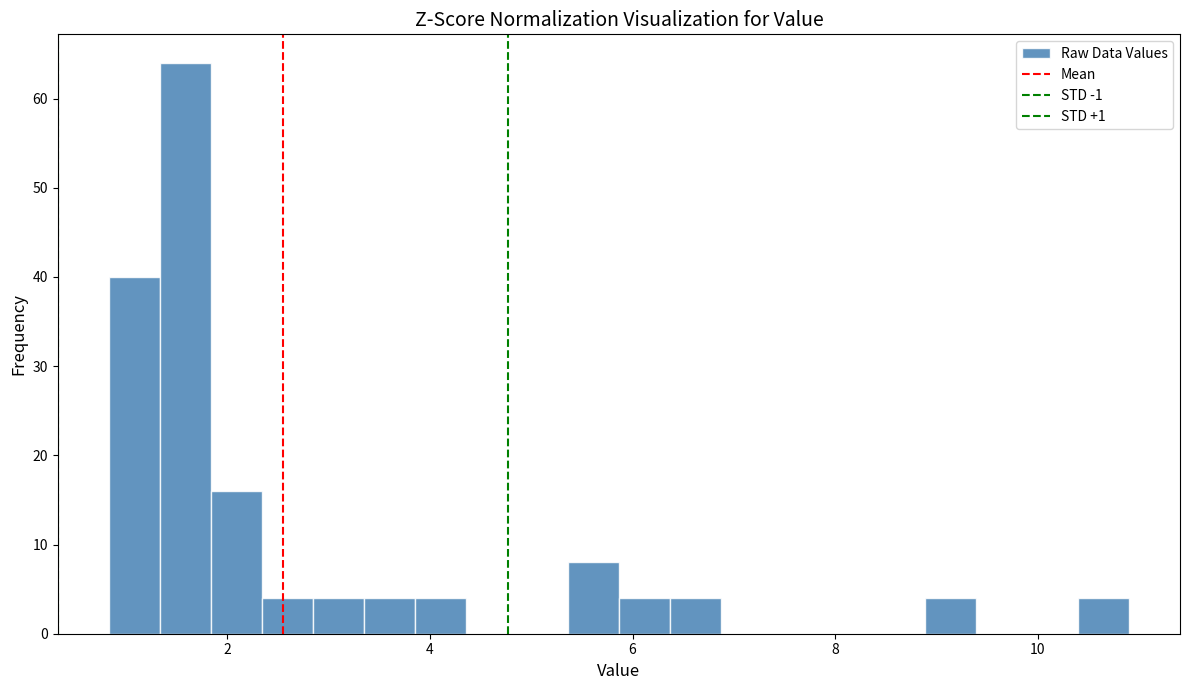

Around what value on the x-axis is the tallest bar? Give the approximate position of its centre, as read against the axis.

1.6